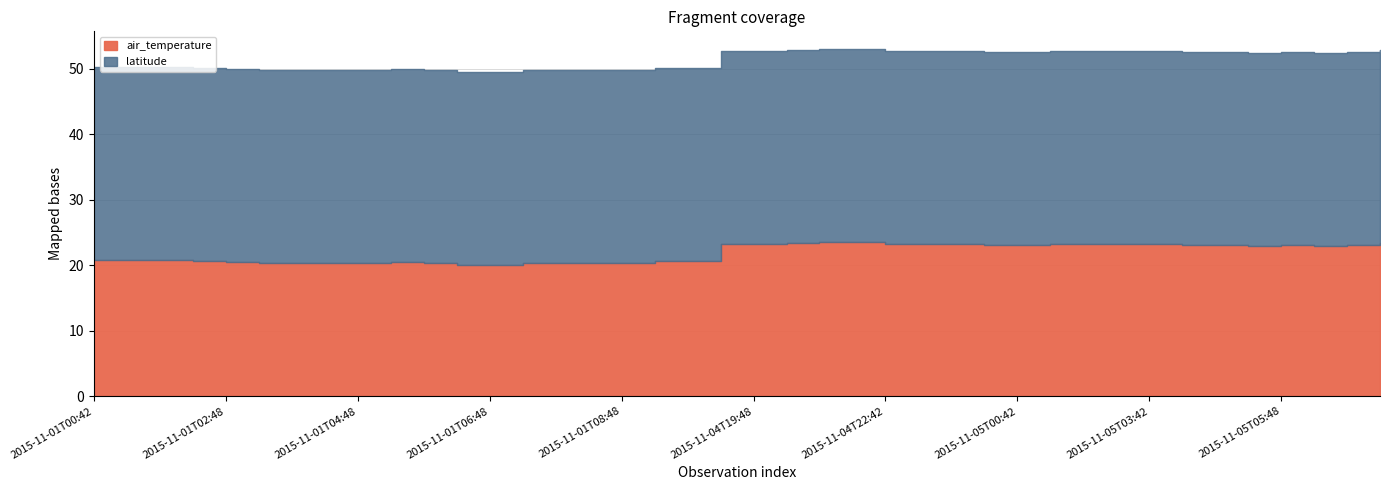

Reading right to left, transcribe all the data shown in this chart.

air_temperature: 23.4	23.1	23.0	23.1	23.0	23.1	23.1	23.2	23.2	23.2	23.2	23.1	23.1	23.2	23.3	23.3	23.5	23.6	23.4	23.2	23.2	20.7	20.7	20.3	20.3	20.4	20.4	20.1	20.0	20.4	20.5	20.4	20.3	20.3	20.4	20.5	20.7	20.8	20.8	20.8
latitude: 29.5	29.5	29.5	29.5	29.5	29.5	29.5	29.5	29.5	29.5	29.5	29.5	29.5	29.5	29.5	29.5	29.5	29.5	29.5	29.5	29.5	29.5	29.5	29.5	29.5	29.5	29.5	29.5	29.5	29.5	29.5	29.5	29.5	29.5	29.5	29.5	29.5	29.5	29.5	29.5